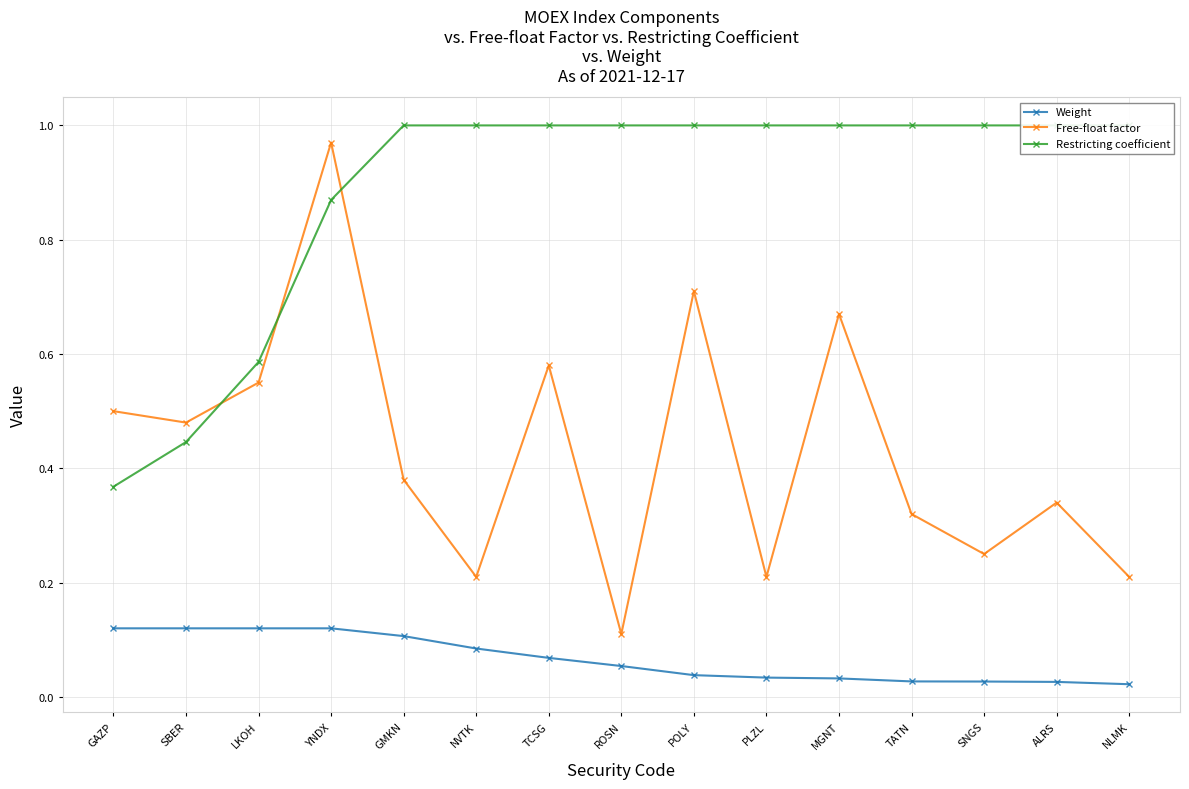

At which label does Weight reach its peak?

GAZP